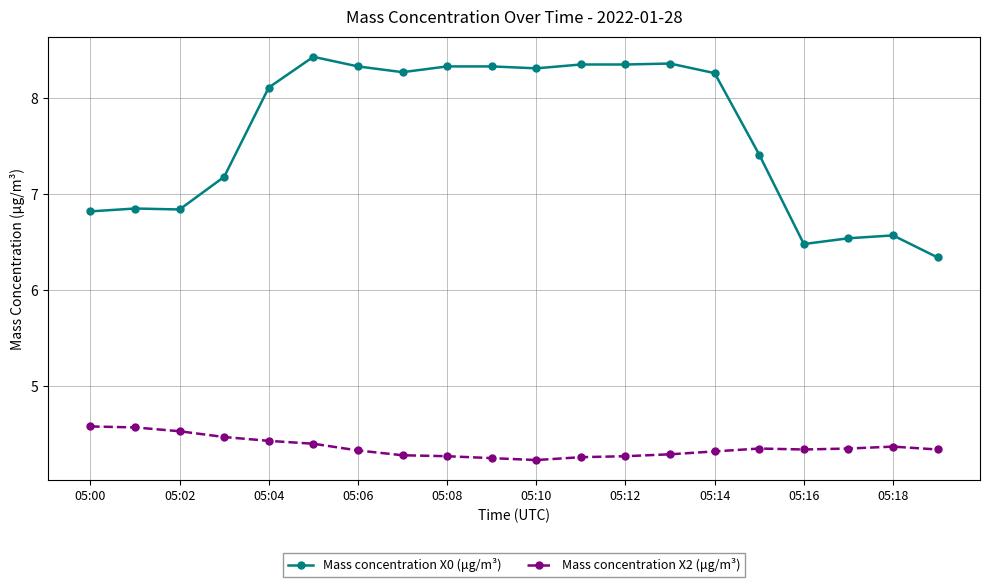

How many Mass concentration X2 (μg/m³) values are between 4 and 5?

20